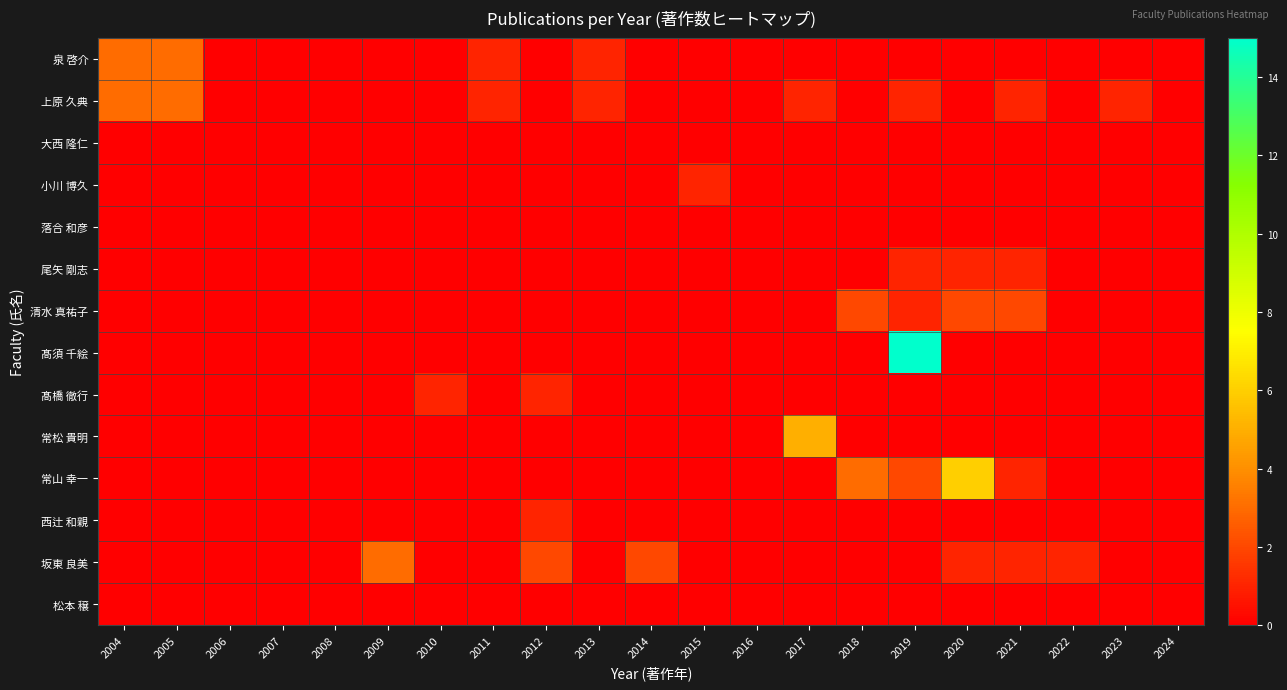

Which series has the widest spread of values?

髙須 千絵